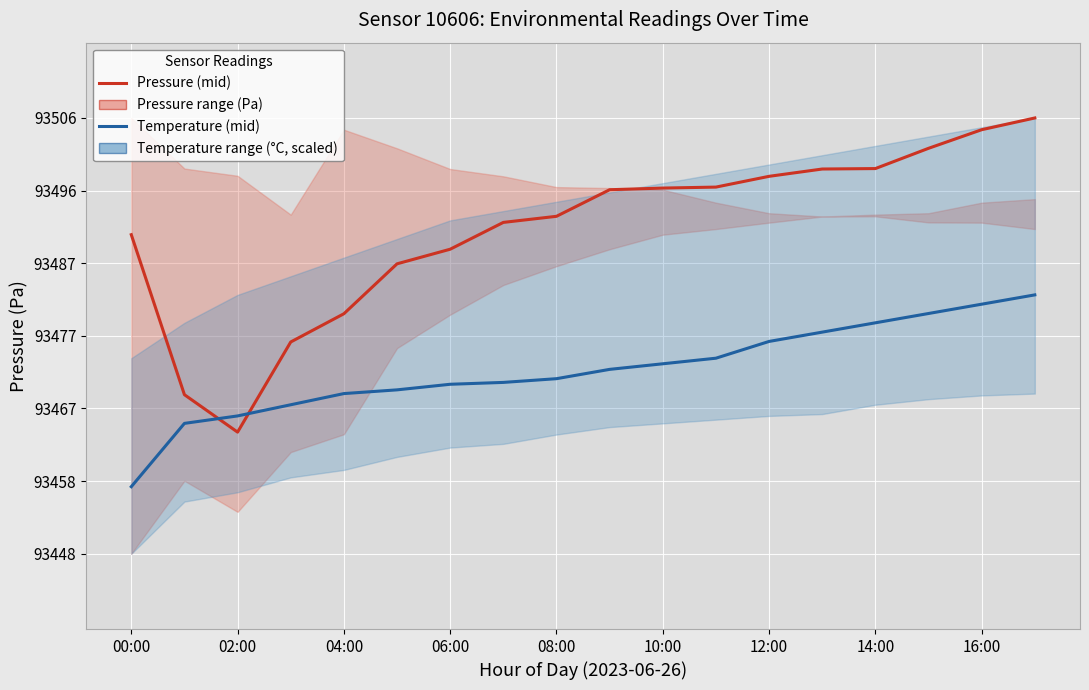

What is the highest value of the Pressure (mid, Pa) series?

93505.8